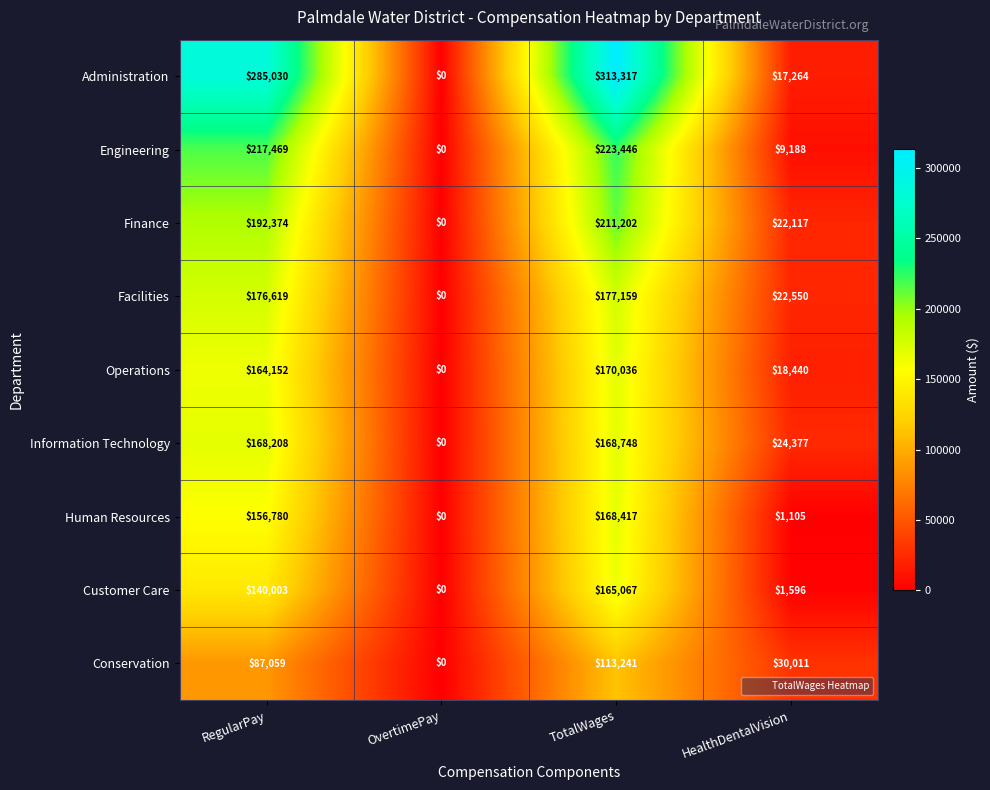

Is it true that Administration equals 0 at OvertimePay?

True